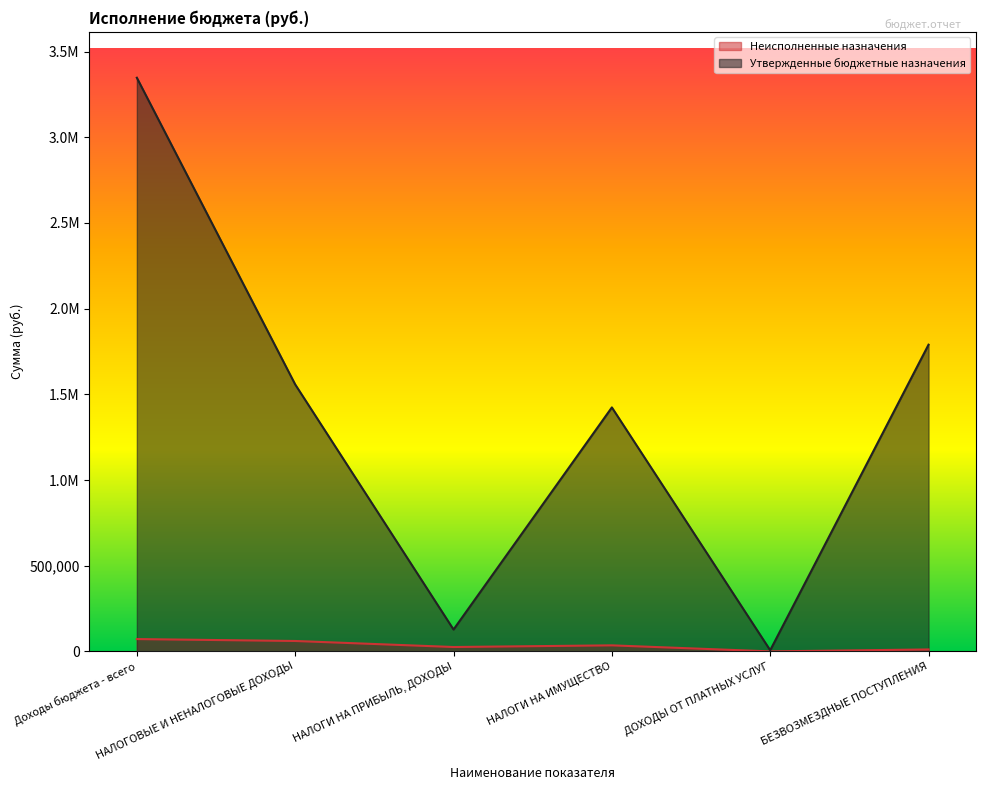

How many data points does each series have?

6